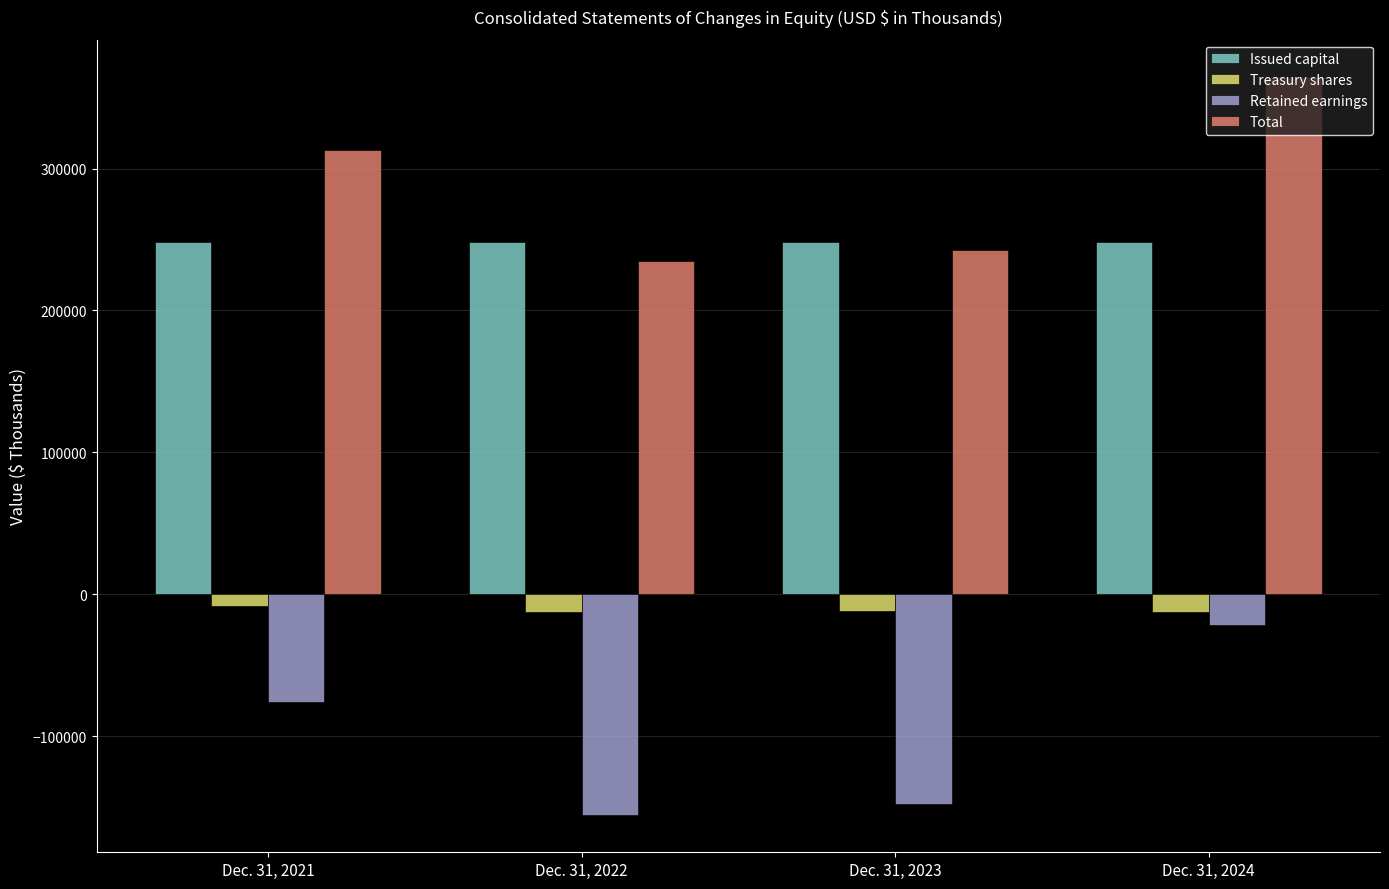

Is it true that Issued capital equals 248278 at Dec. 31, 2021?

True